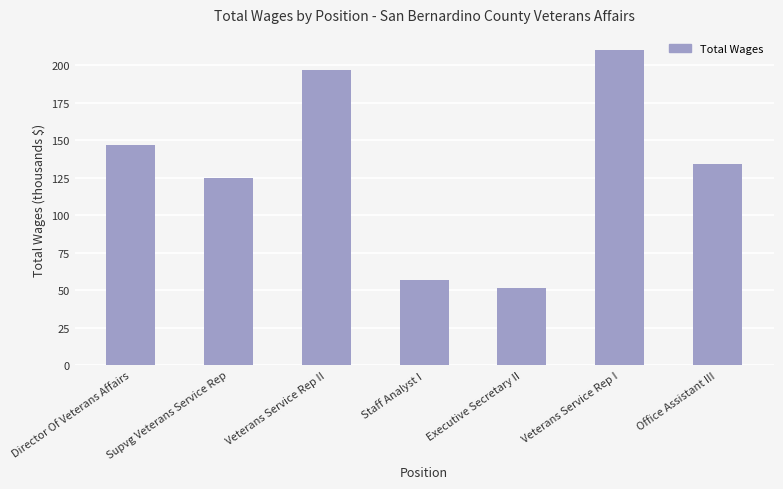

What is the change in value from Director Of Veterans Affairs to Supvg Veterans Service Rep?

-22.3